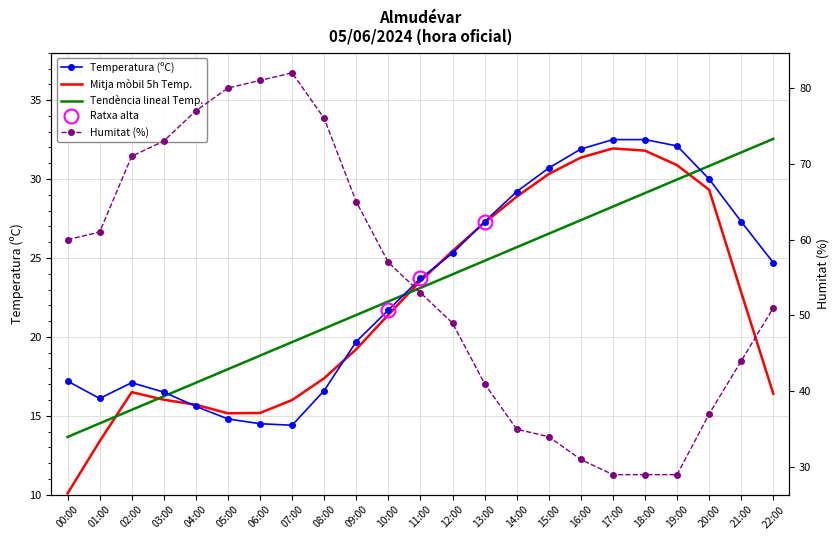

Reading left to right, extract all data points from this chart.

Temperatura (ºC): 00:00=17.2	01:00=16.1	02:00=17.1	03:00=16.5	04:00=15.6	05:00=14.8	06:00=14.5	07:00=14.4	08:00=16.6	09:00=19.7	10:00=21.7	11:00=23.7	12:00=25.3	13:00=27.3	14:00=29.2	15:00=30.7	16:00=31.9	17:00=32.5	18:00=32.5	19:00=32.1	20:00=30.0	21:00=27.3	22:00=24.7
Mitja mòbil 5h Temp.: 00:00=10.1	01:00=13.4	02:00=16.5	03:00=16.0	04:00=15.7	05:00=15.2	06:00=15.2	07:00=16.0	08:00=17.4	09:00=19.2	10:00=21.4	11:00=23.5	12:00=25.4	13:00=27.2	14:00=28.9	15:00=30.3	16:00=31.4	17:00=31.9	18:00=31.8	19:00=30.9	20:00=29.3	21:00=22.8	22:00=16.4
Tendència lineal Temp.: 00:00=13.7	01:00=14.5	02:00=15.4	03:00=16.2	04:00=17.1	05:00=18.0	06:00=18.8	07:00=19.7	08:00=20.5	09:00=21.4	10:00=22.2	11:00=23.1	12:00=24.0	13:00=24.8	14:00=25.7	15:00=26.5	16:00=27.4	17:00=28.3	18:00=29.1	19:00=30.0	20:00=30.8	21:00=31.7	22:00=32.5
Humitat (%): 00:00=60.0	01:00=61.0	02:00=71.0	03:00=73.0	04:00=77.0	05:00=80.0	06:00=81.0	07:00=82.0	08:00=76.0	09:00=65.0	10:00=57.0	11:00=53.0	12:00=49.0	13:00=41.0	14:00=35.0	15:00=34.0	16:00=31.0	17:00=29.0	18:00=29.0	19:00=29.0	20:00=37.0	21:00=44.0	22:00=51.0